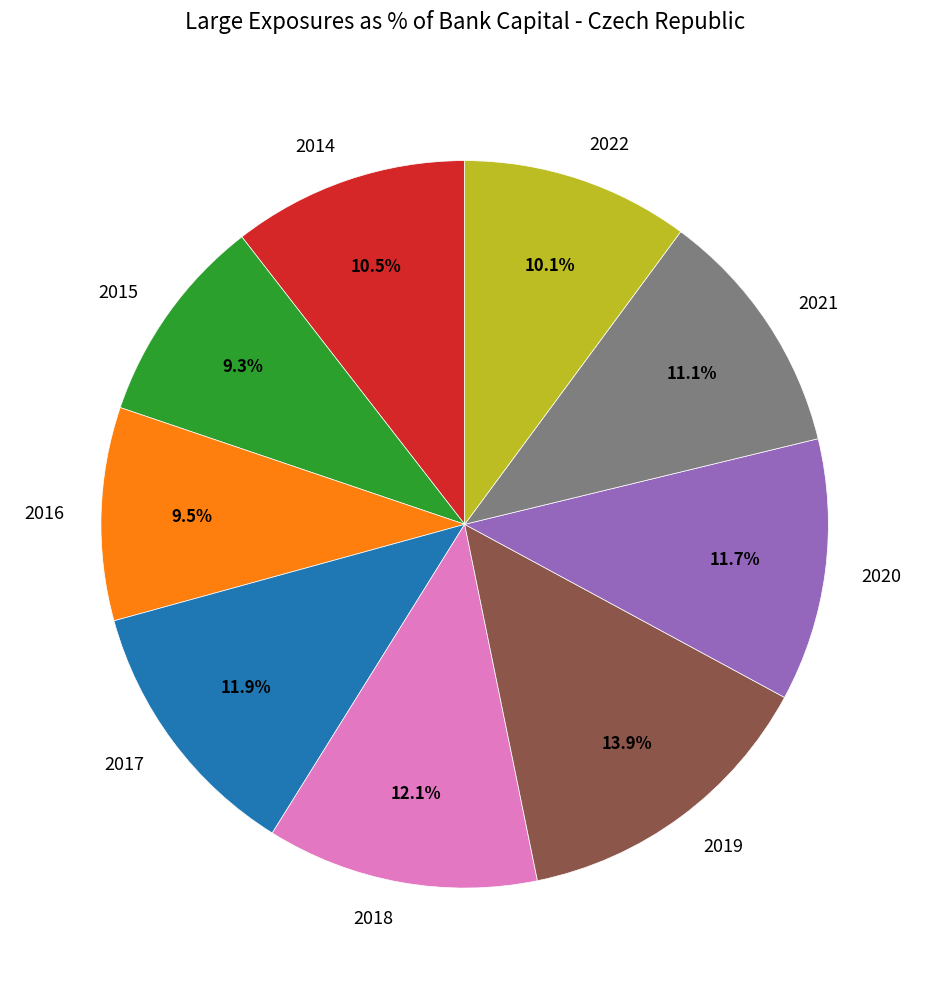

To the nearest percent, what is the difference between the largest and smallest slice percentages?

5%